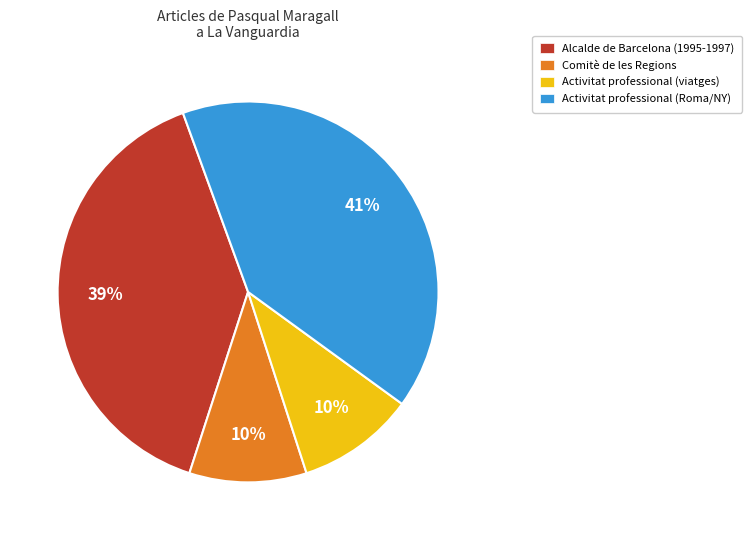

How many segments does this pie chart have?

4